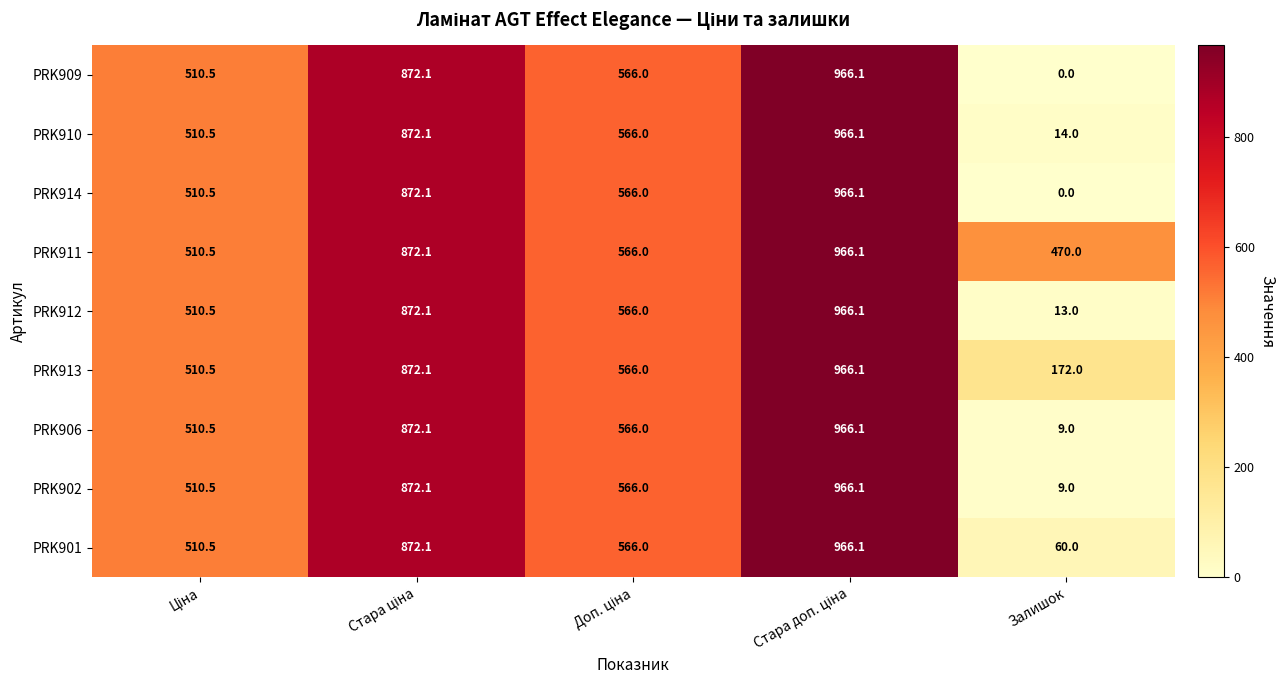

What is the difference between the maximum and second lowest values in the PRK906 series?

455.6